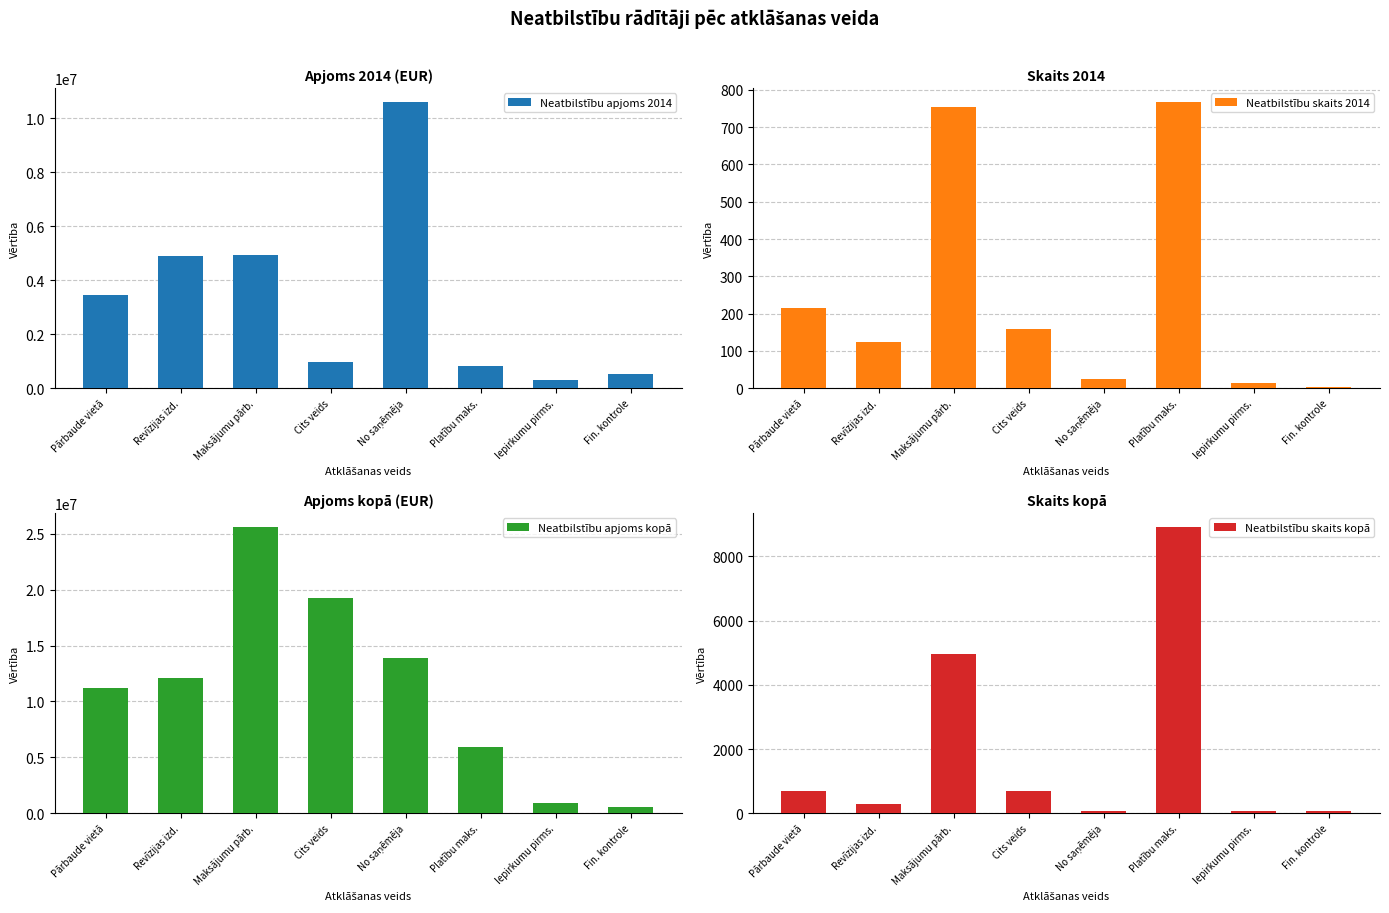

Between Maksājumu pārb. and Iepirkumu pirms., which series saw the biggest shift?

Neatbilstību apjoms kopā